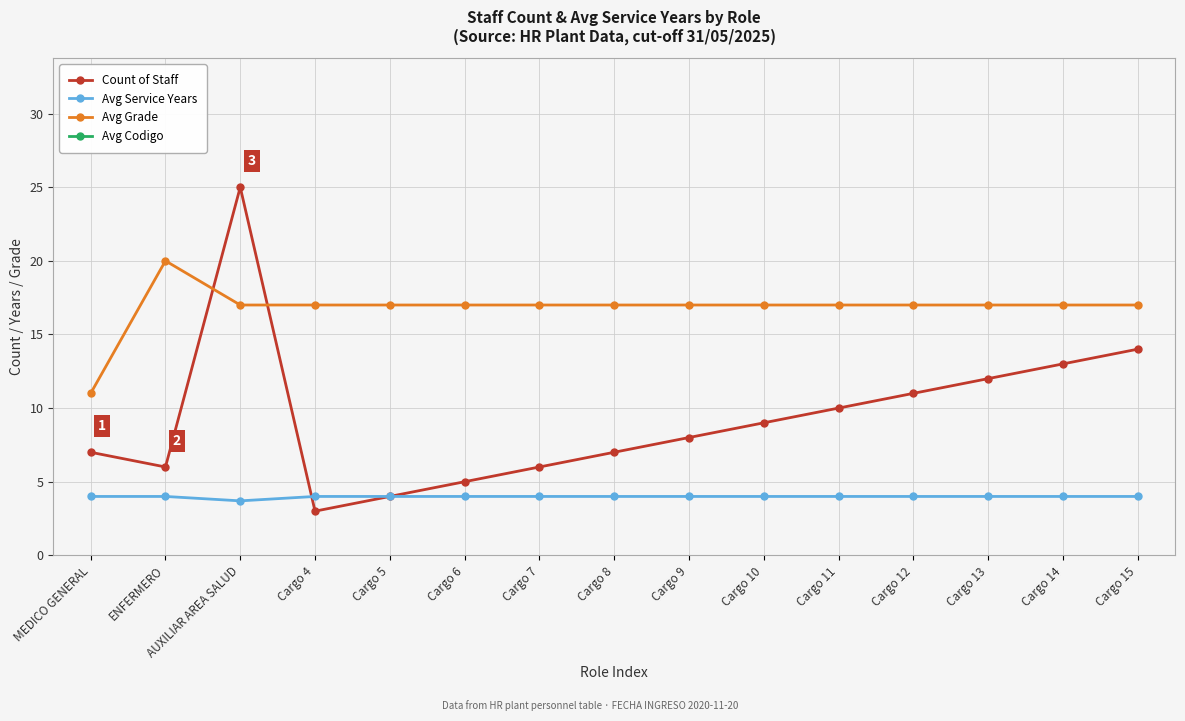

Read the Count of Staff value at Cargo 13.

12.0